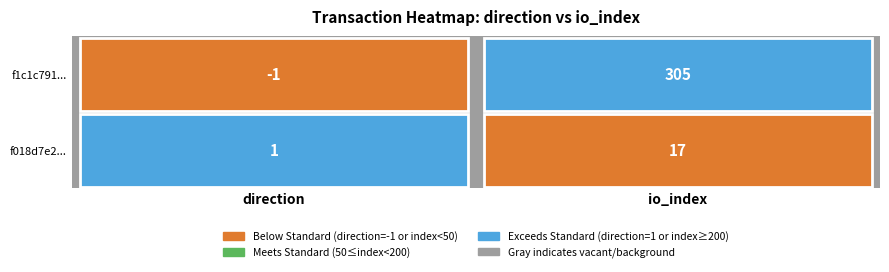

Which series has the widest spread of values?

f1c1c791...